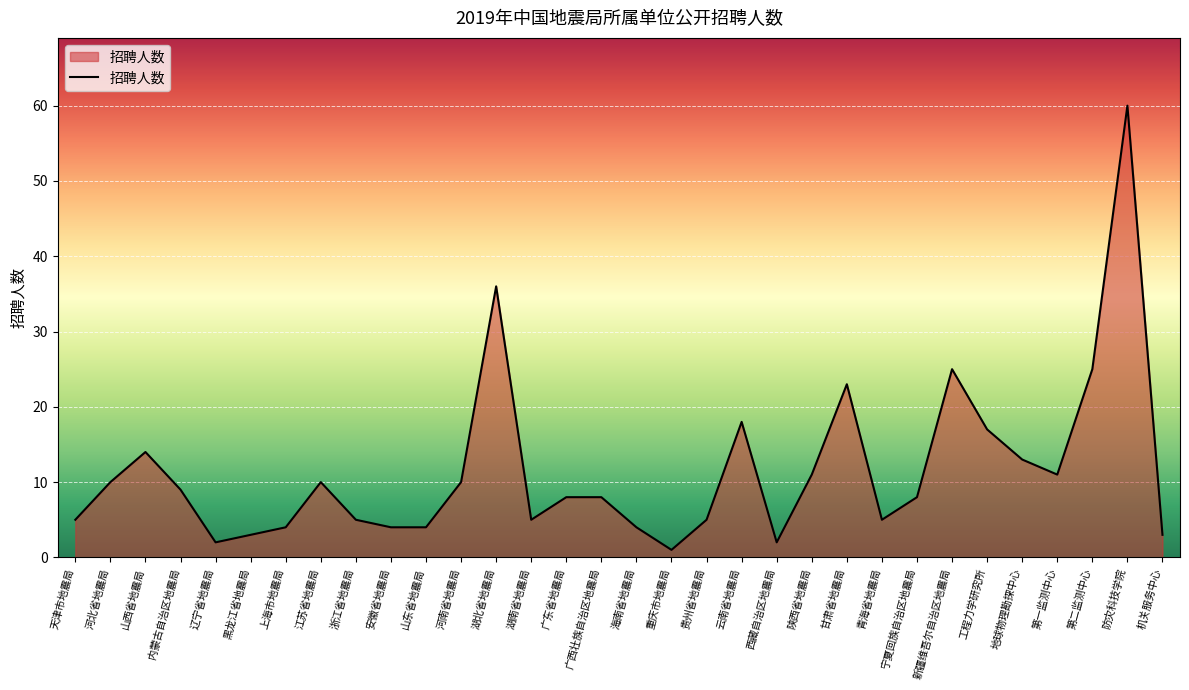

Does the chart display data point markers on the line(s)?

No